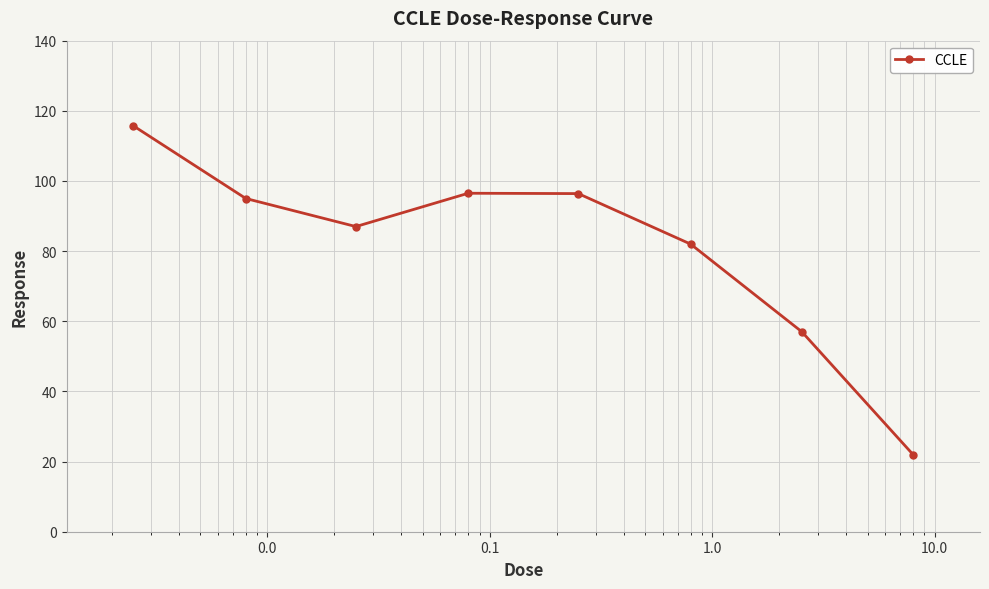

How many categories are shown in the chart?

8